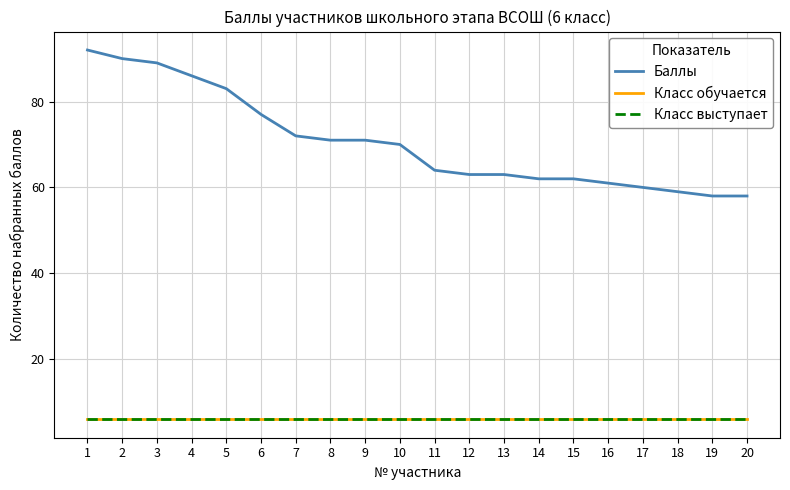

At which category does the chart reach its minimum across all series?

1